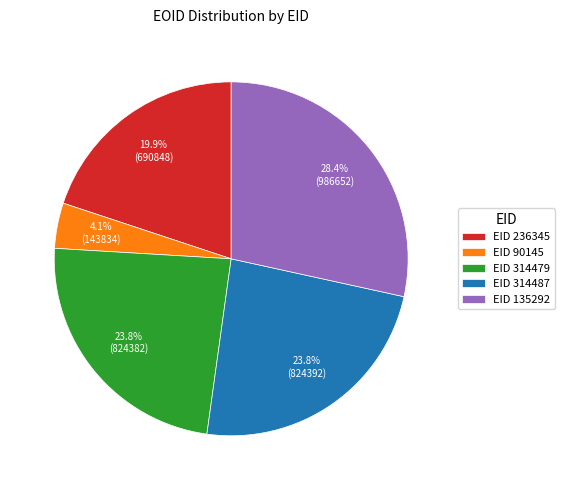

Is there a majority slice in this chart?

No